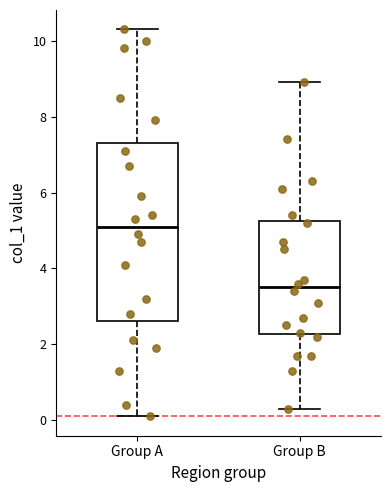

Where does the upper whisker of the box for Group A end on the y-axis? The values are not printed on the chart, so give them approximately, as read against the axis.

10.4